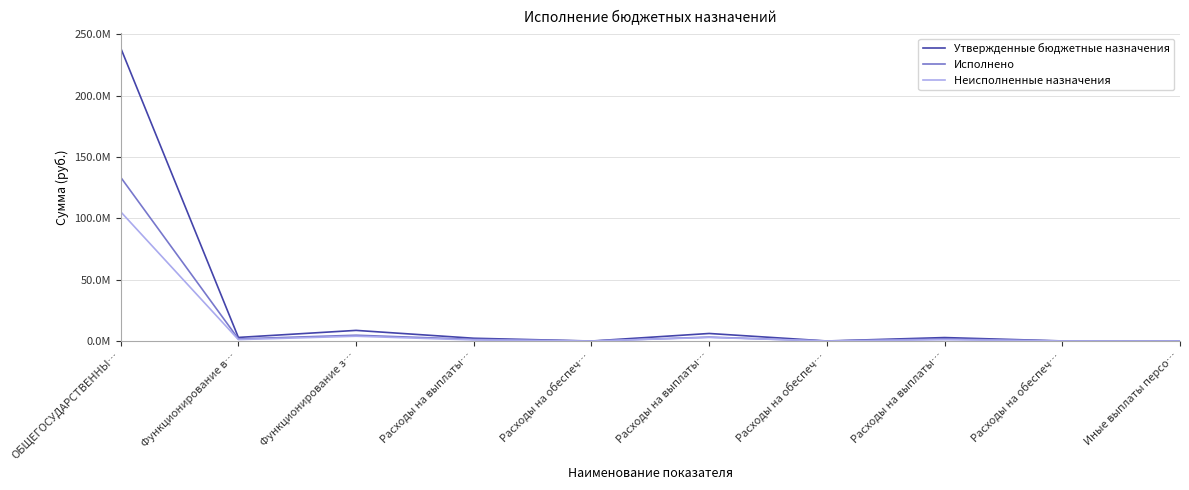

What is the label of the 7th point from the right?

Расходы на выплаты…